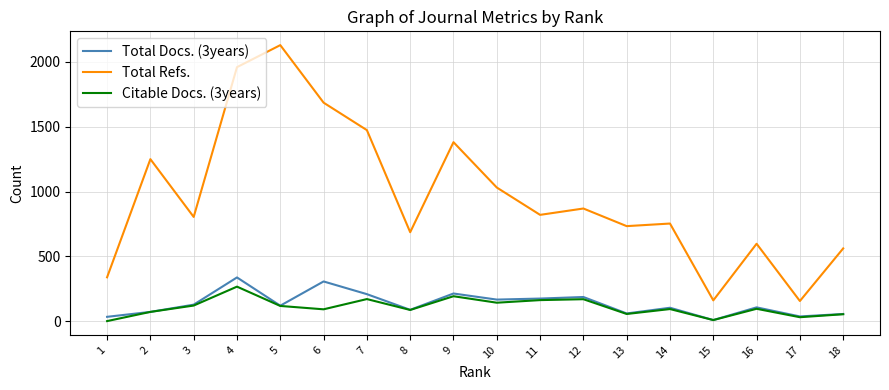

How many data points in Total Docs. (3years) are above 119?

8